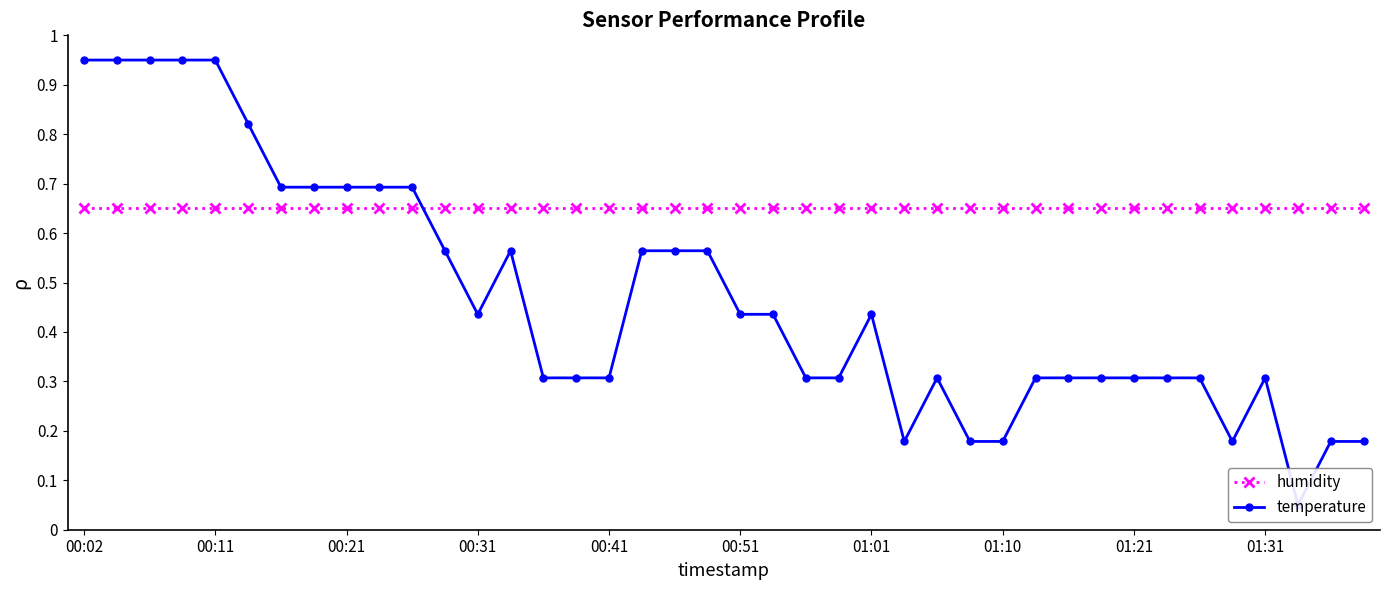

Between 00:11 and 22, which series saw the biggest shift?

temperature